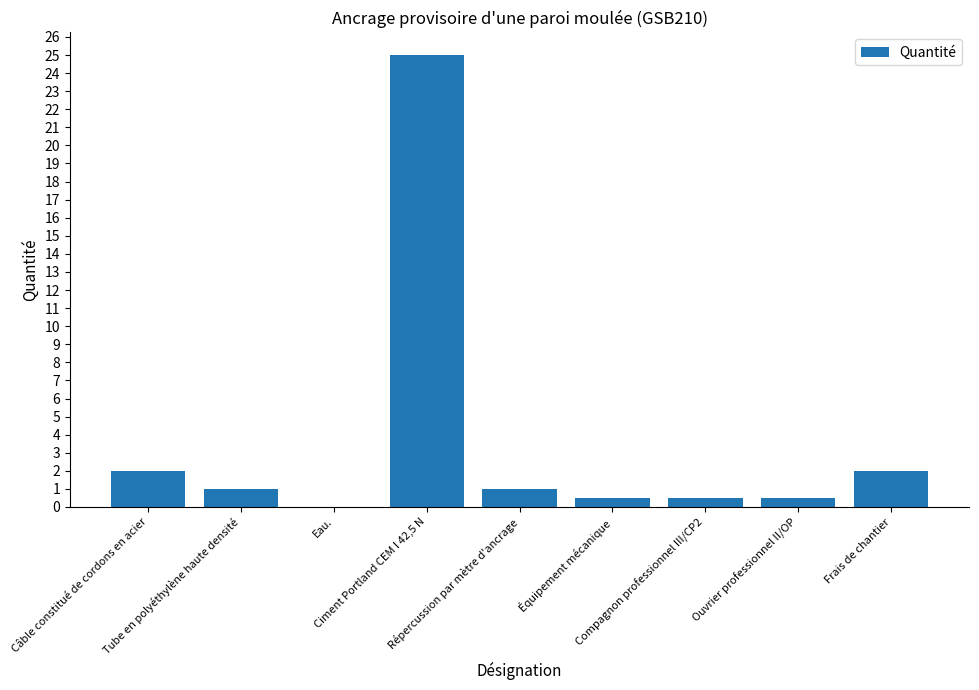

What is the change in value from Tube en polyéthylène haute densité to Frais de chantier?

+1.0